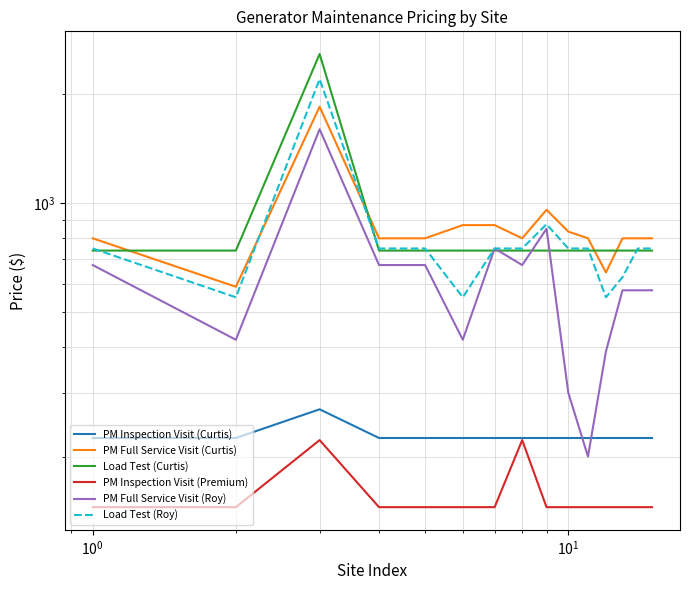

What is the greatest value displayed?

2580